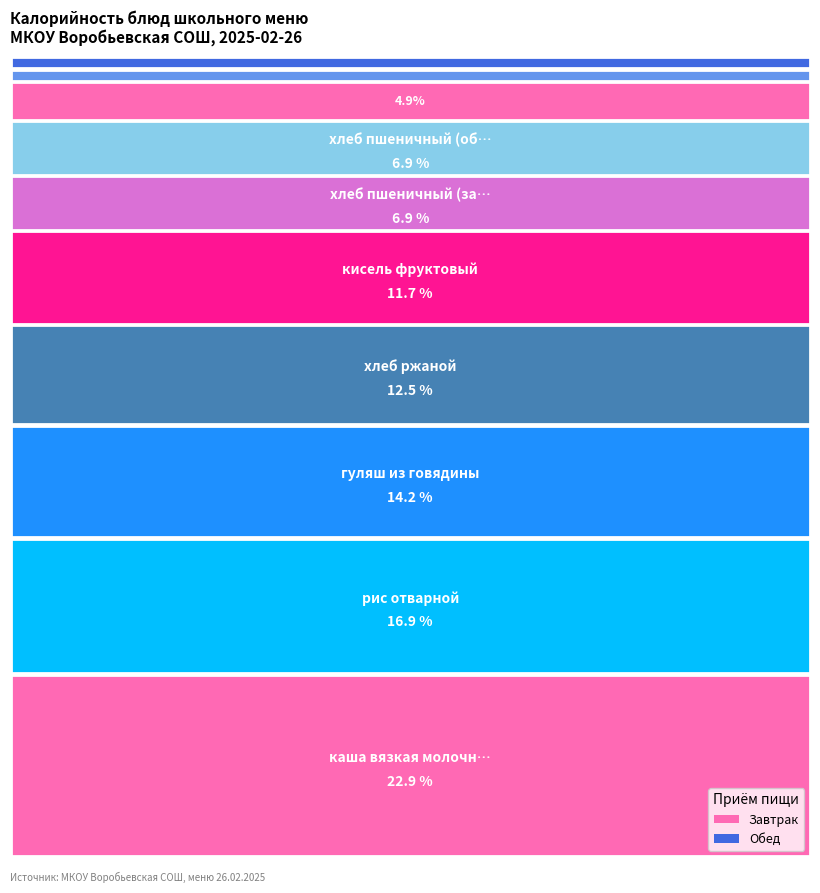

Rank the categories by value from highest to lowest.

каша вязкая молочная ячневая, рис отварной, гуляш из говядины, хлеб ржаной, кисель фруктовый, хлеб пшеничный (завтрак), хлеб пшеничный (обед), масло сливочное, чай с сахаром, огурец в нарезке